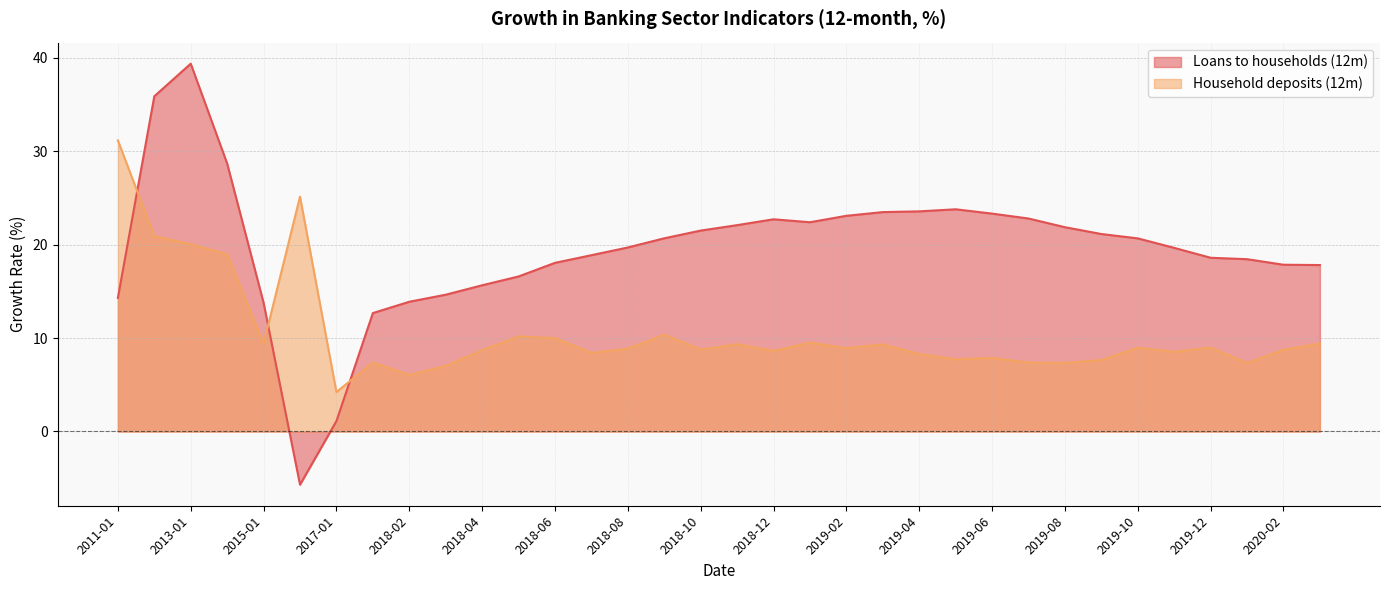

Between 2019-11 and 2019-12, which is larger?

2019-11